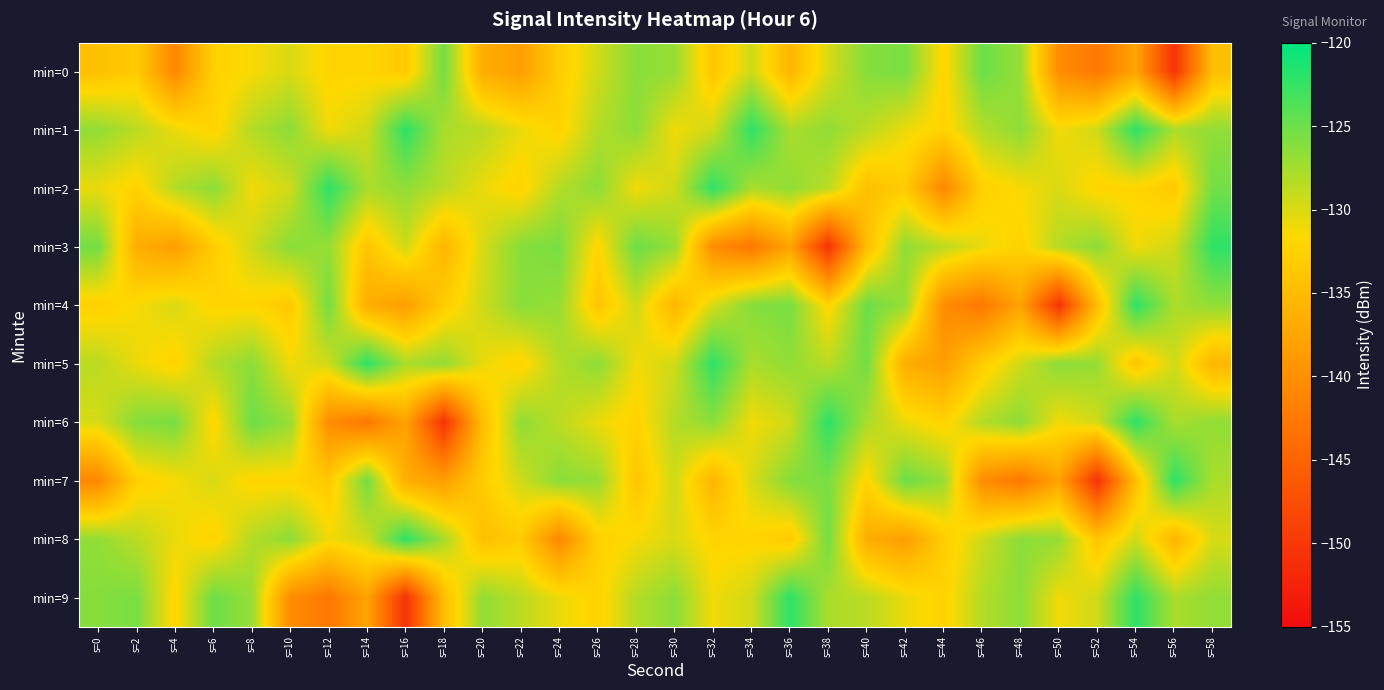

Count the number of data series in this chart.

10